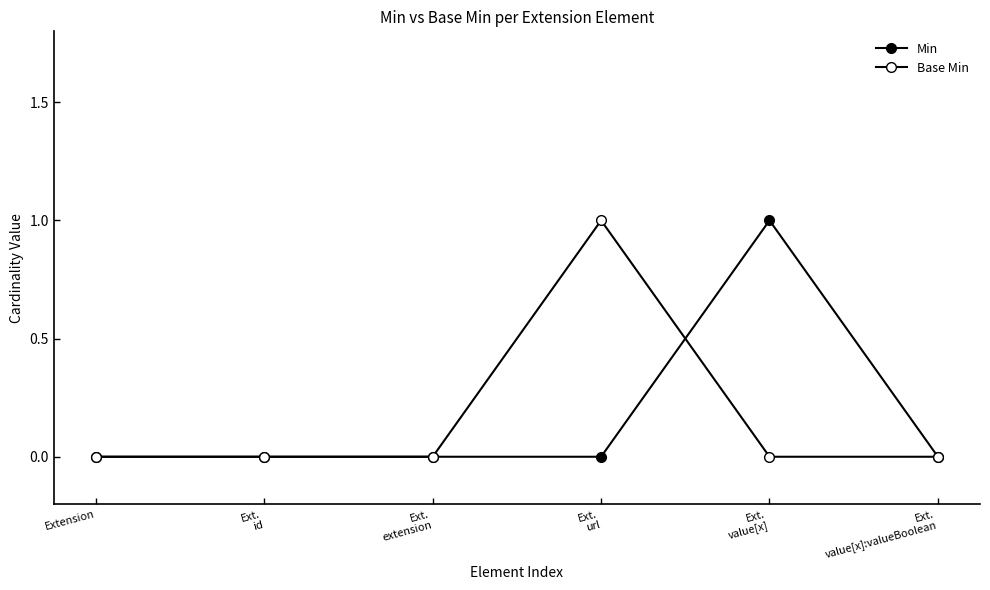

Is this an area chart (filled region under the line)?

No